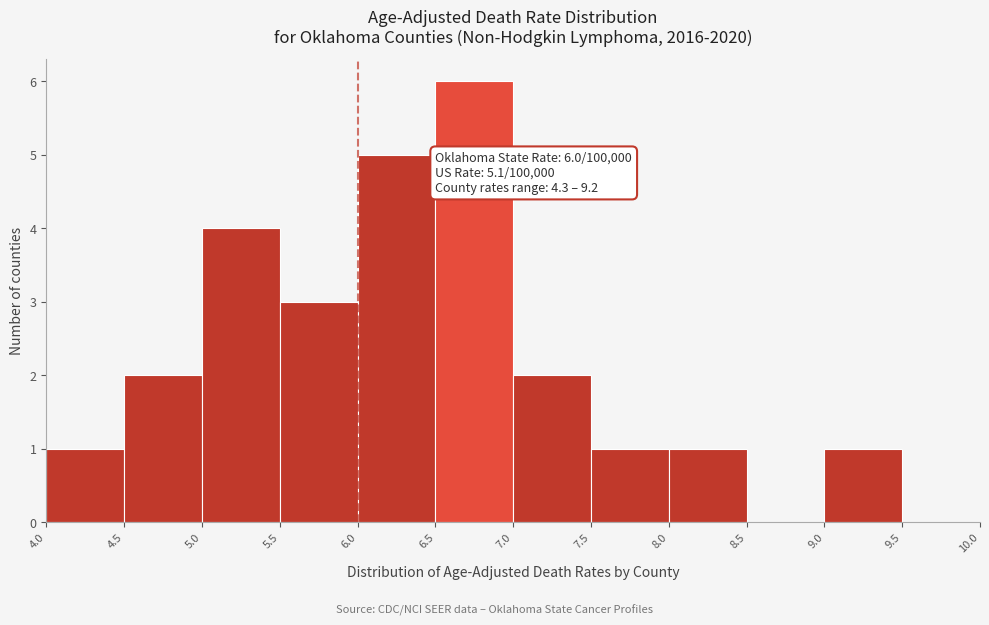

Which range on the x-axis has the tallest bar?

6.5 to 7.0